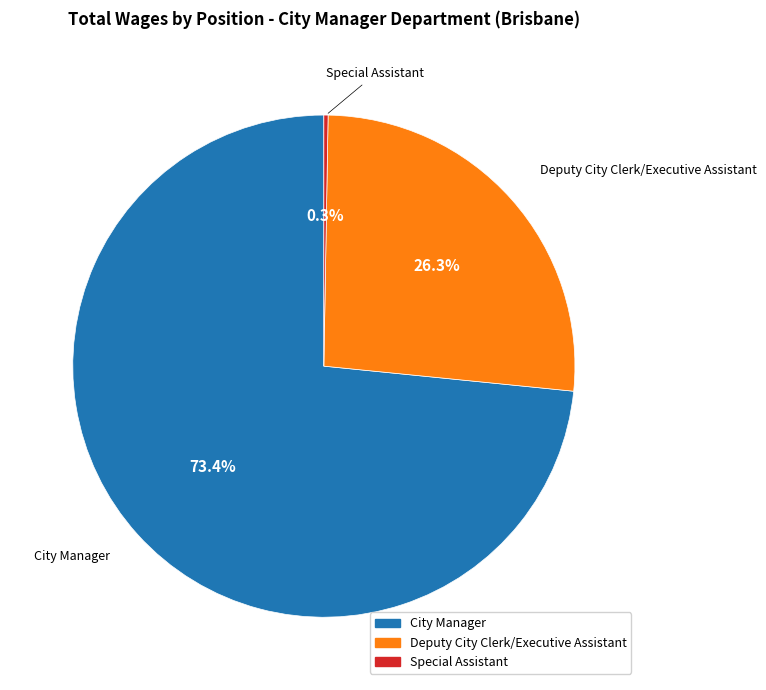

Which has a higher value, City Manager or Deputy City Clerk/Executive Assistant?

City Manager